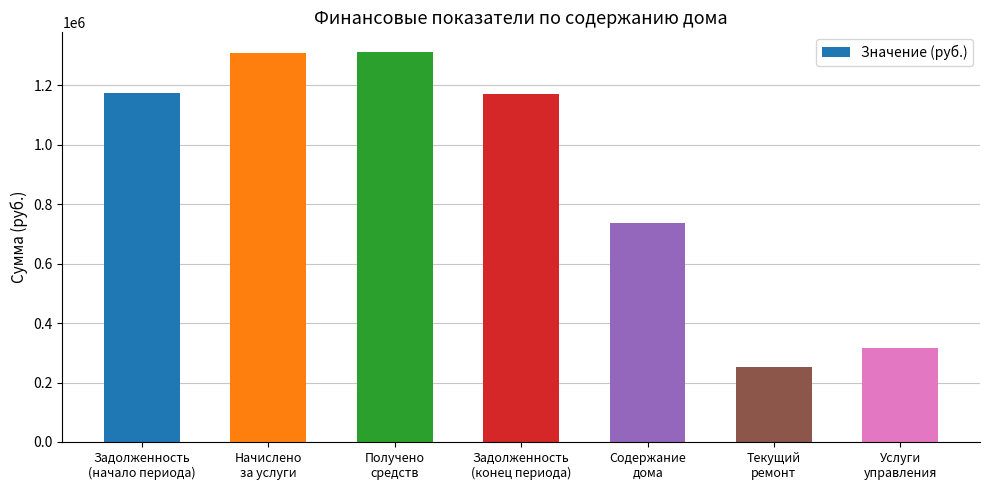

What is the smallest value displayed?

253872.0